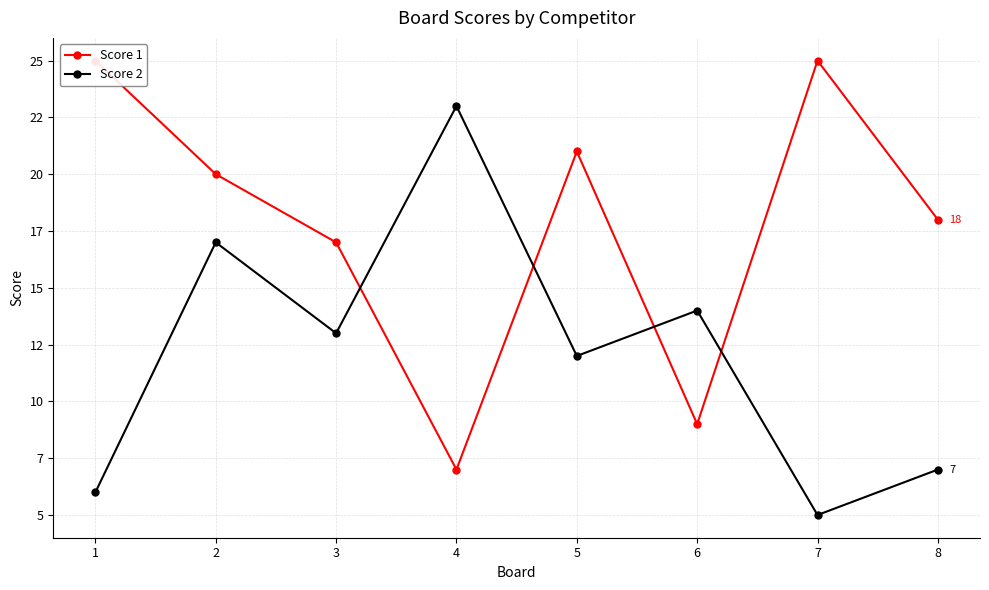

What is the average value of the Score 1 series?

18